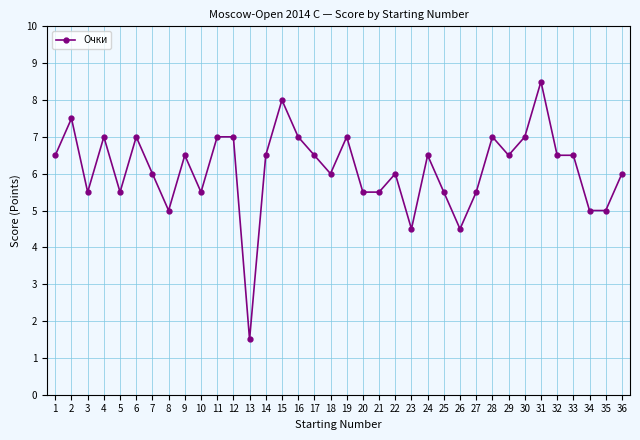

At which category does the chart reach its minimum across all series?

13